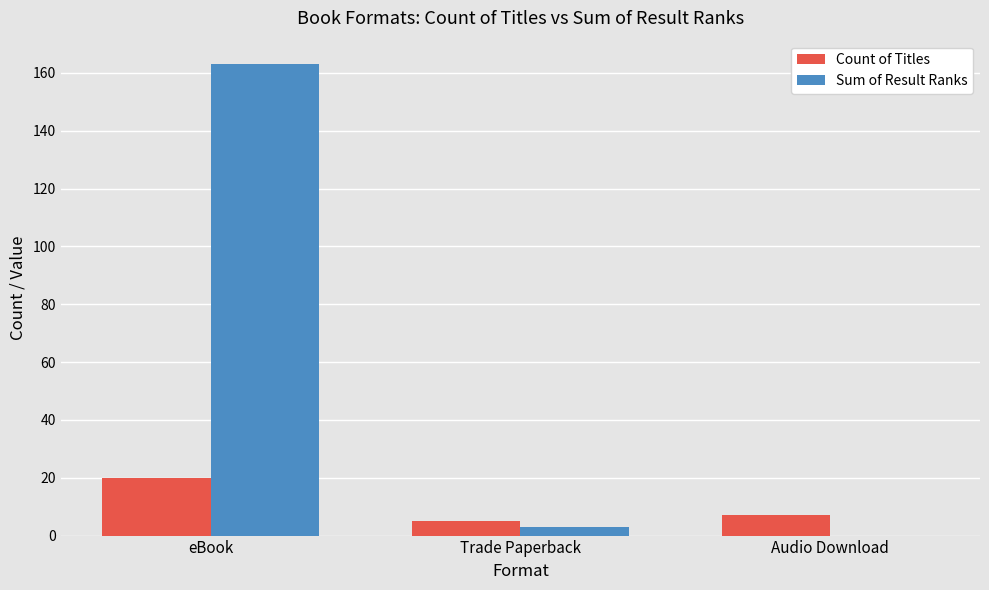

What are all the series names shown in the legend?

Count of Titles, Sum of Result Ranks